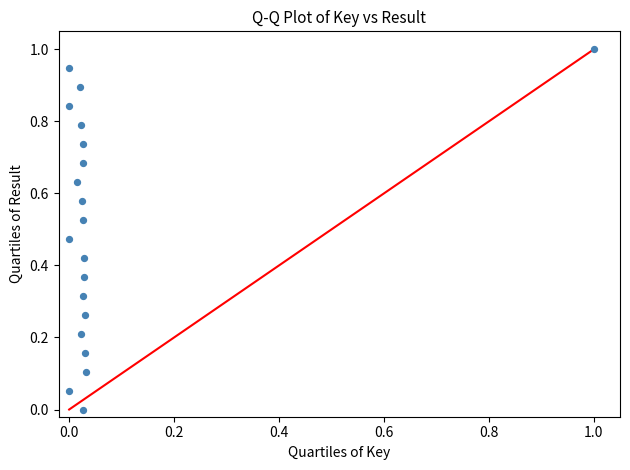

What is the range of X values (max minus min)?

1.0